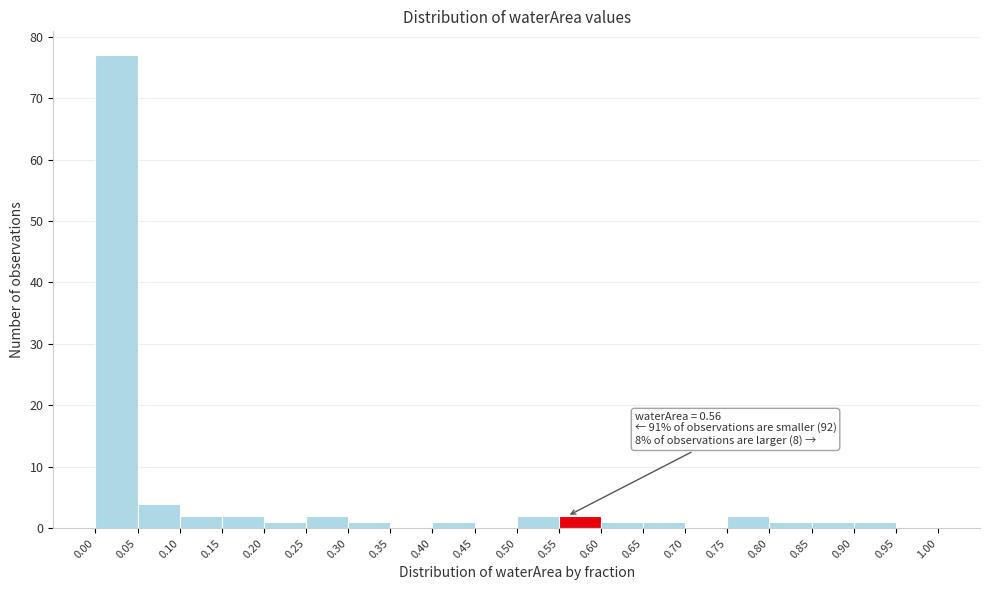

Which range on the x-axis has the tallest bar?

0.00 to 0.05